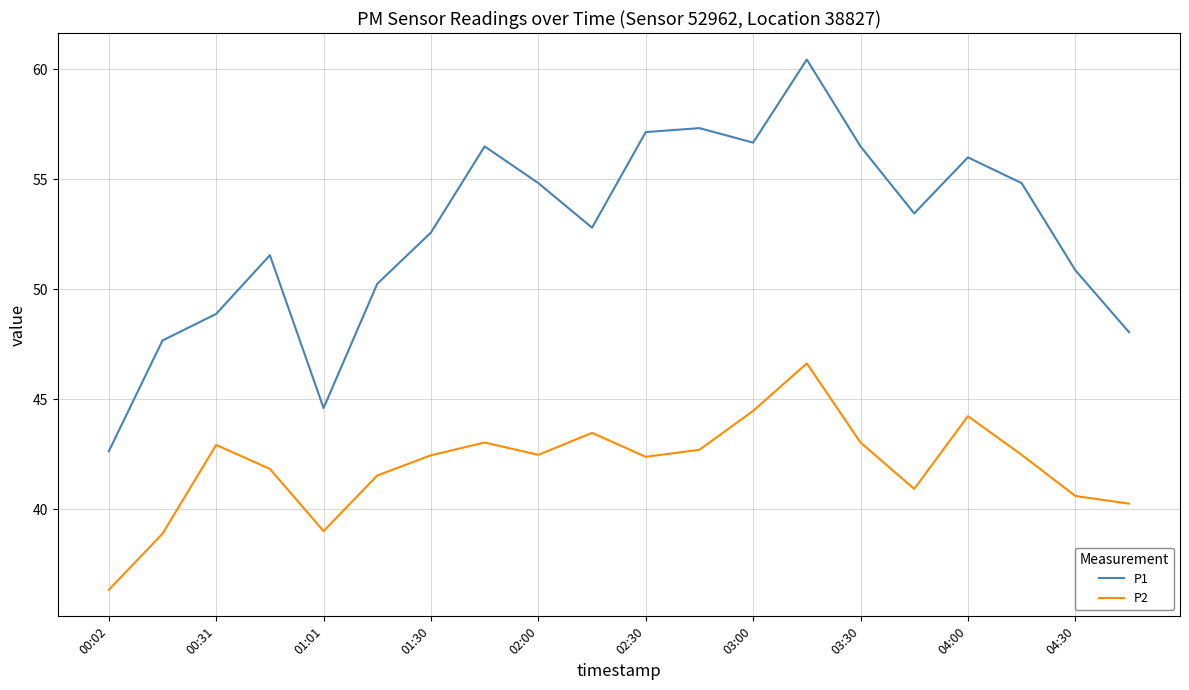

True or false: P2 and P1 intersect in this chart.

False